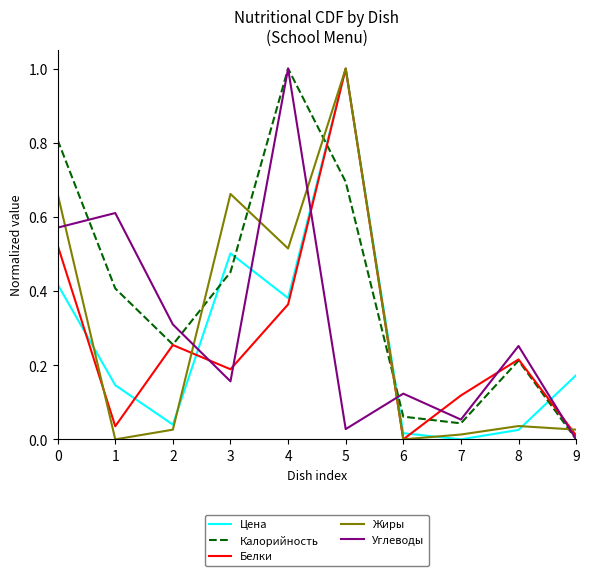

What is the total value across all series at 3?

2.0